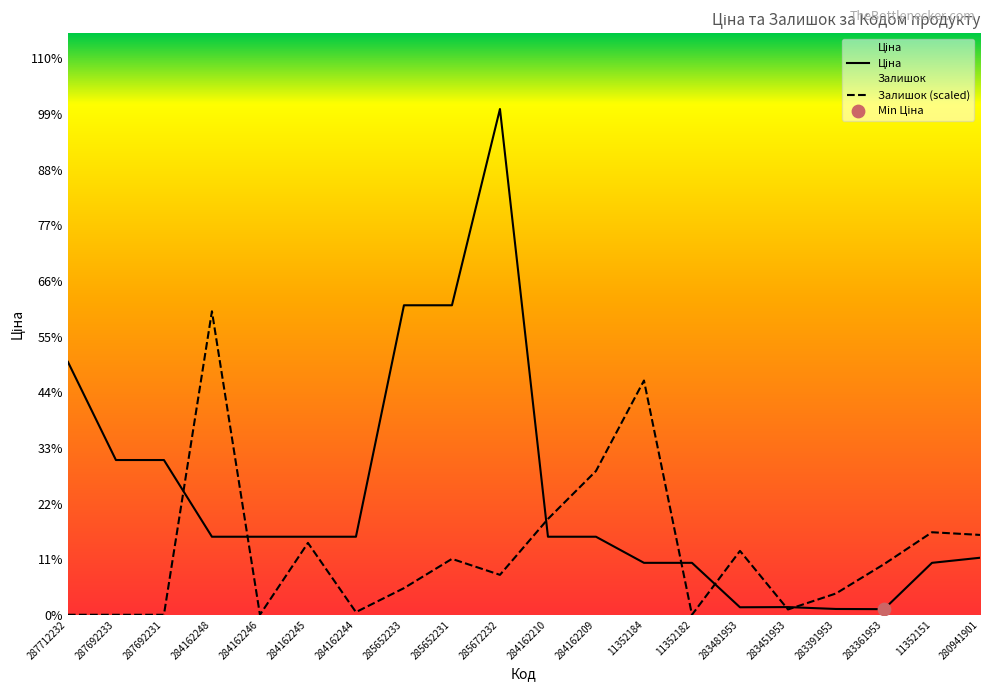

Is the value of Ціна at 285672232 greater than the value of Залишок (scaled) at 285652231?

Yes